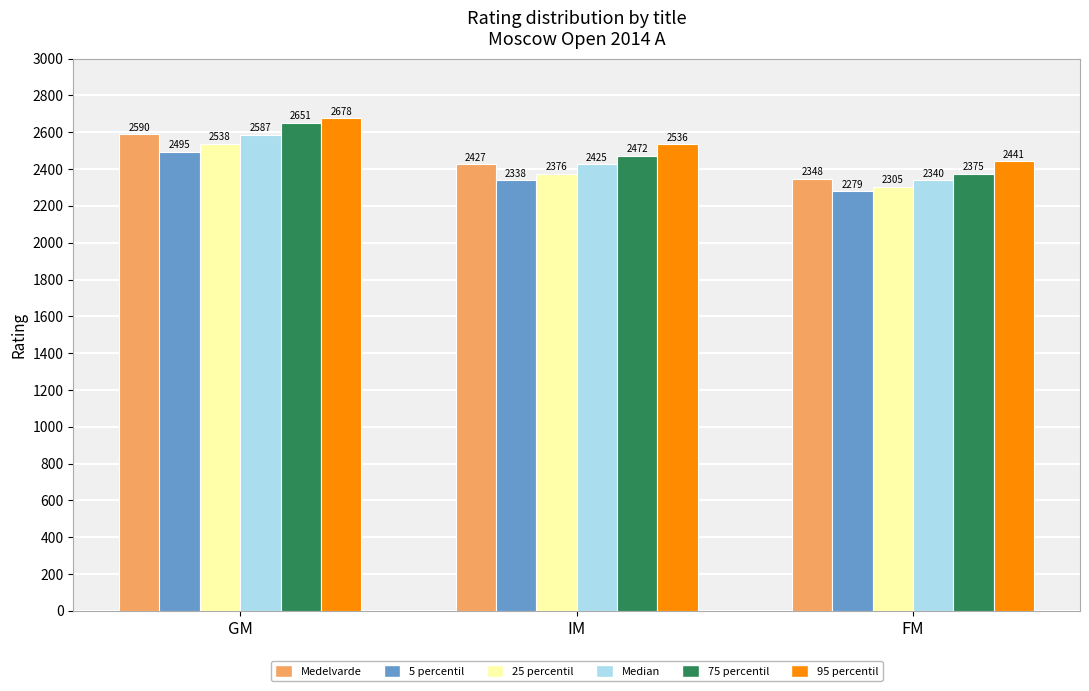

At how many categories does at least one series exceed 2289?

3